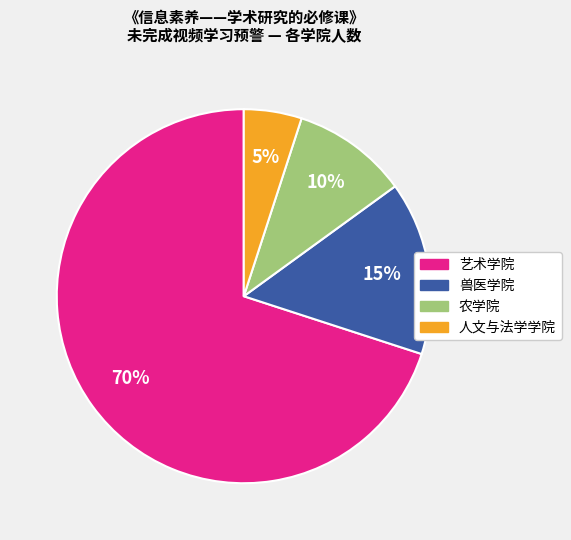

True or false: 艺术学院 accounts for 64% of the total.

False